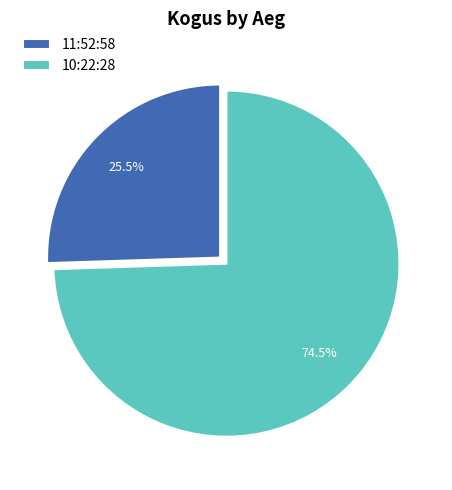

How many slices are in this pie chart?

2